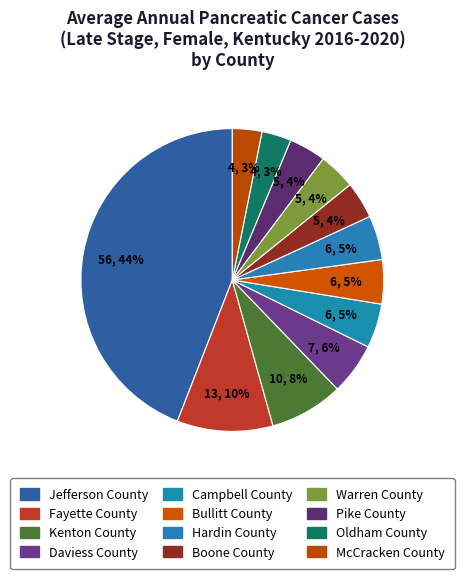

How many segments does this pie chart have?

12